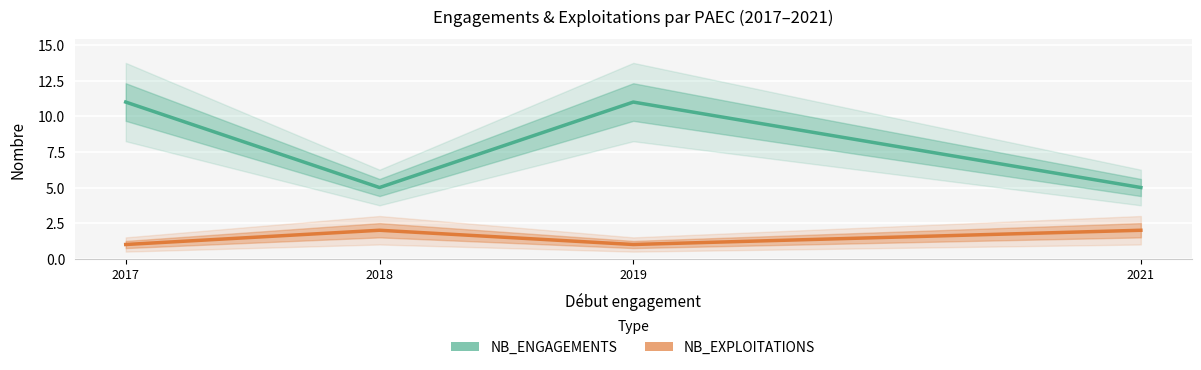

Which has a higher value, 2021 or 2018?

2021